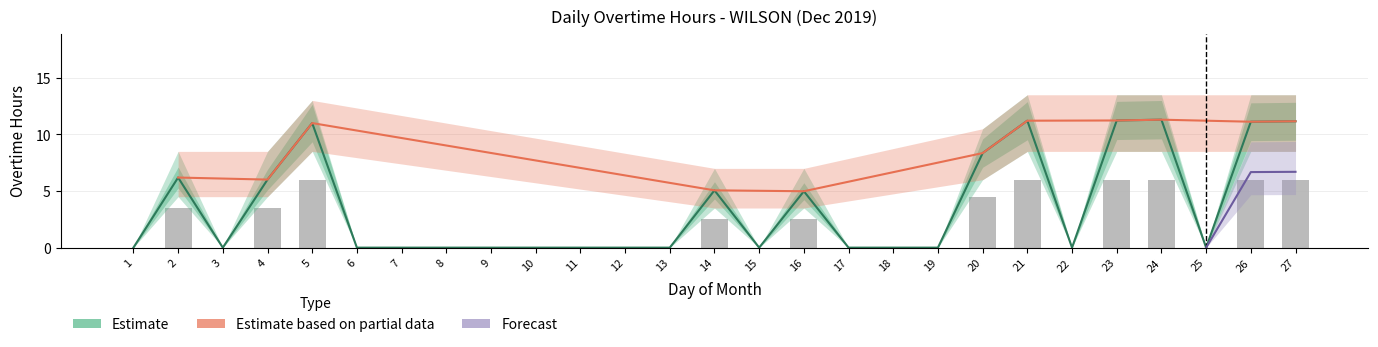

List the labels in order of value, largest first.

24, 23, 21, 27, 26, 5, 20, 2, 4, 14, 16, 1, 3, 6, 7, 8, 9, 10, 11, 12, 13, 15, 17, 18, 19, 22, 25